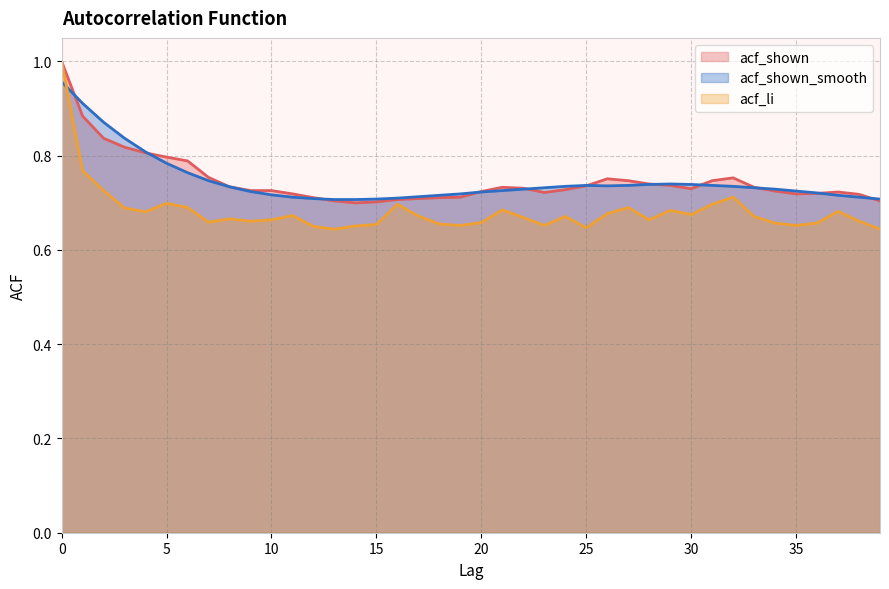

Which series changed the most between 16 and 35?

acf_li